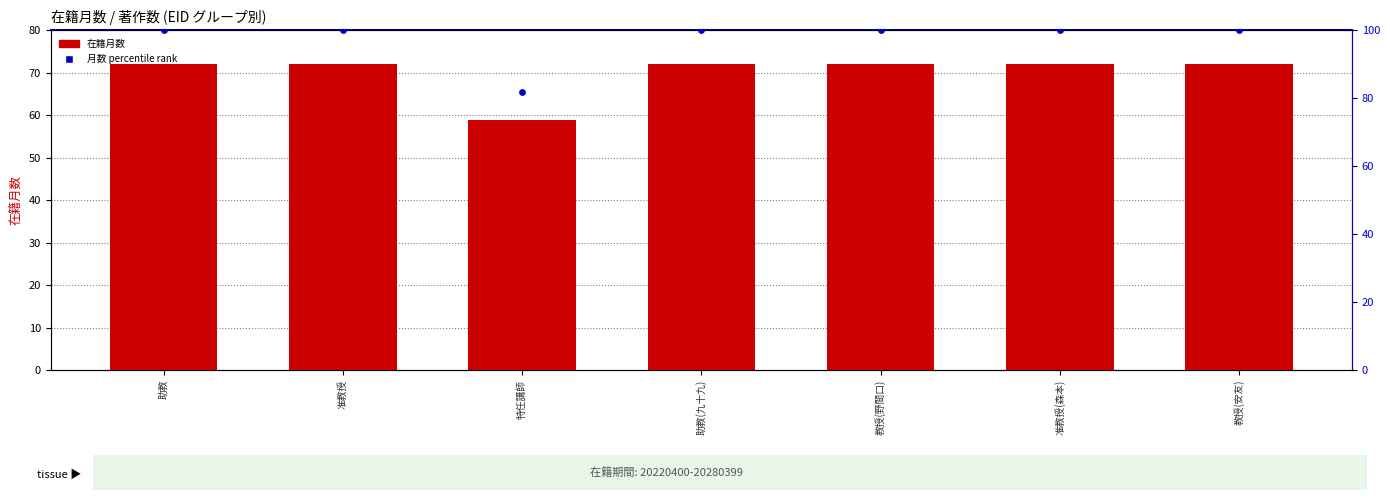

Which series has the largest total across all categories?

月数 percentile rank